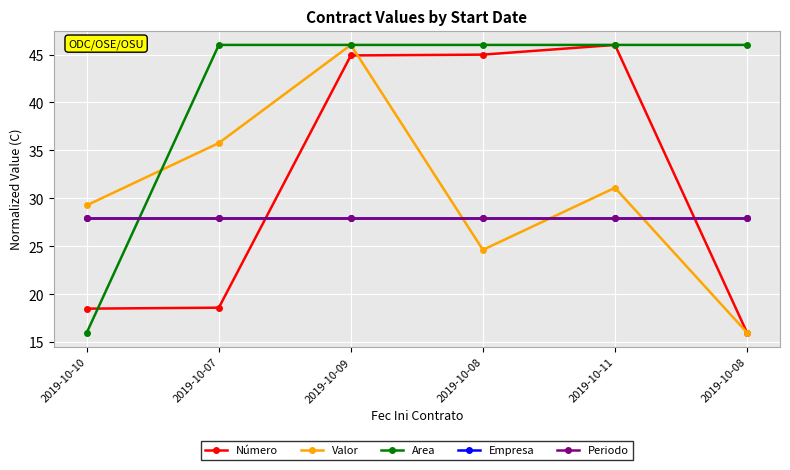

Which series has the widest spread of values?

Número